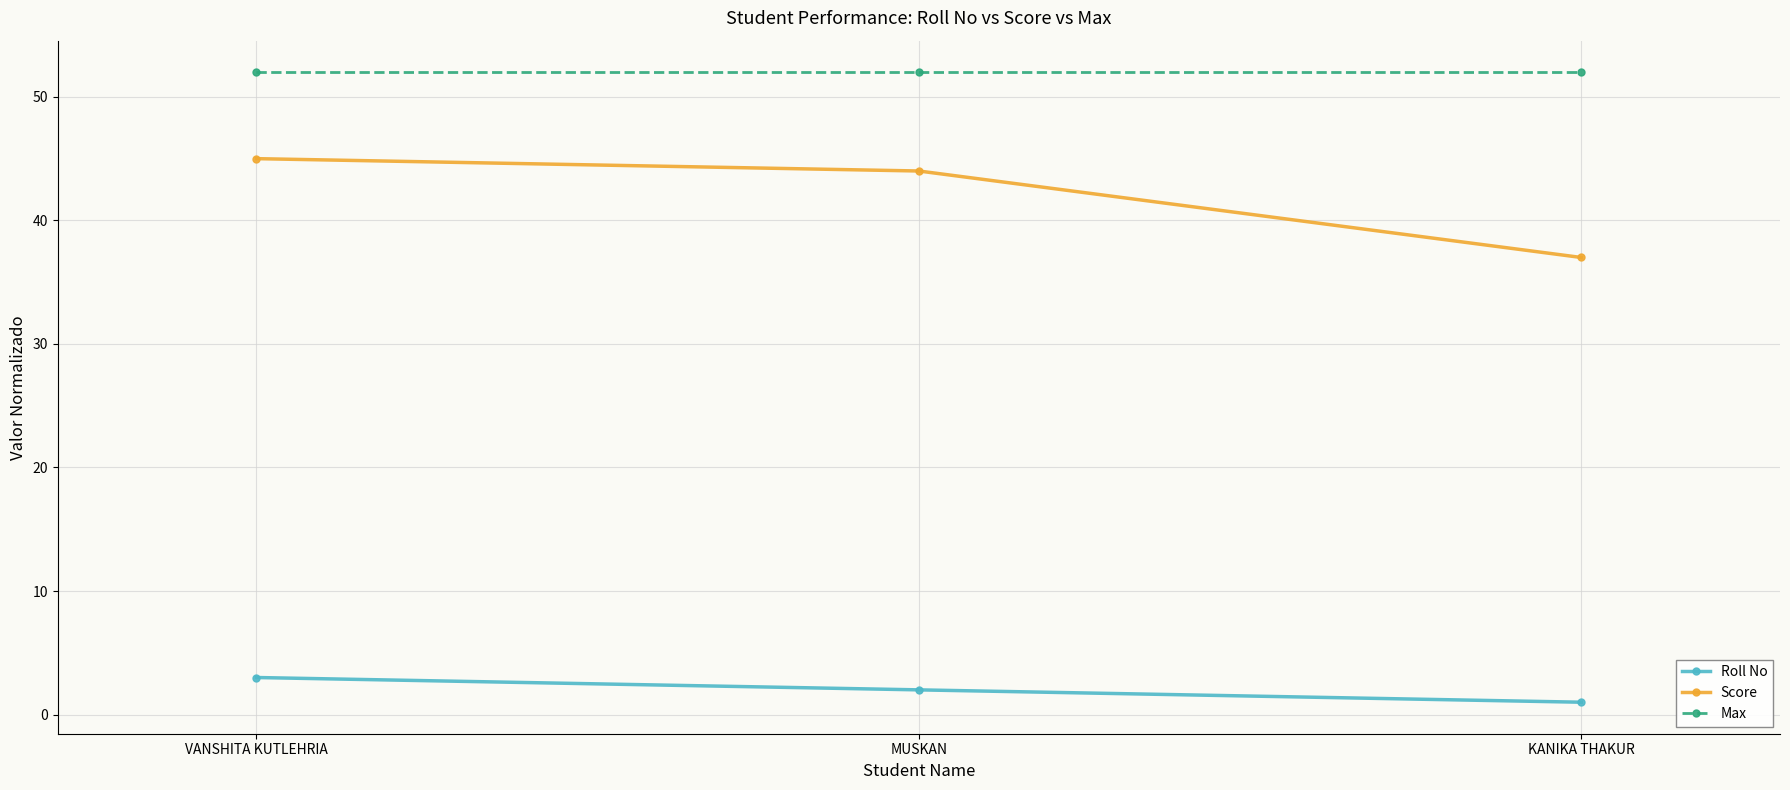

The value of Max at MUSKAN is 14. True or false?

False